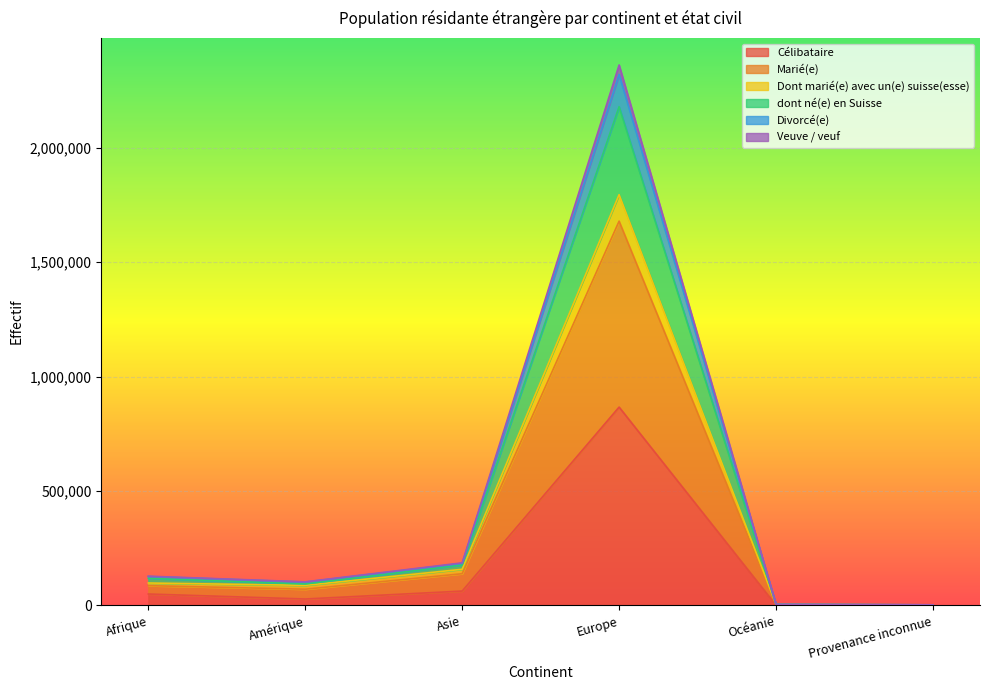

How many distinct data groups are displayed?

6